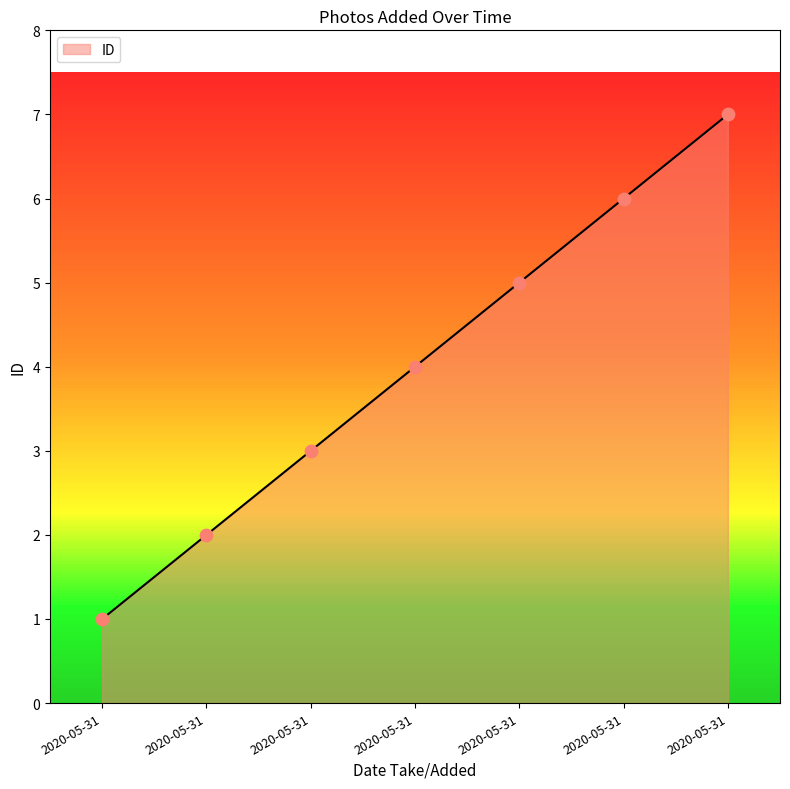

Which has a higher value, 2020-05-31 or 2020-05-31?

2020-05-31